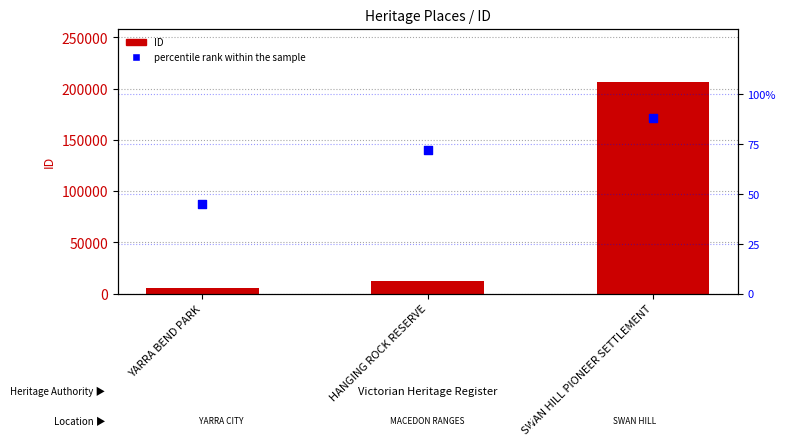

What is the total value across all series at YARRA BEND PARK?

6013